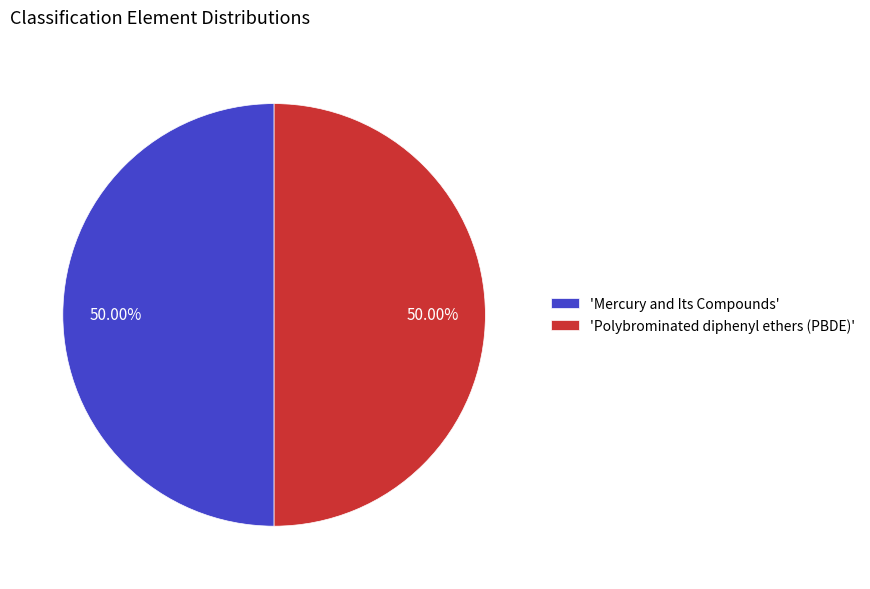

Combined, do 'Polybrominated diphenyl ethers (PBDE)' and 'Mercury and Its Compounds' account for over 50%?

Yes